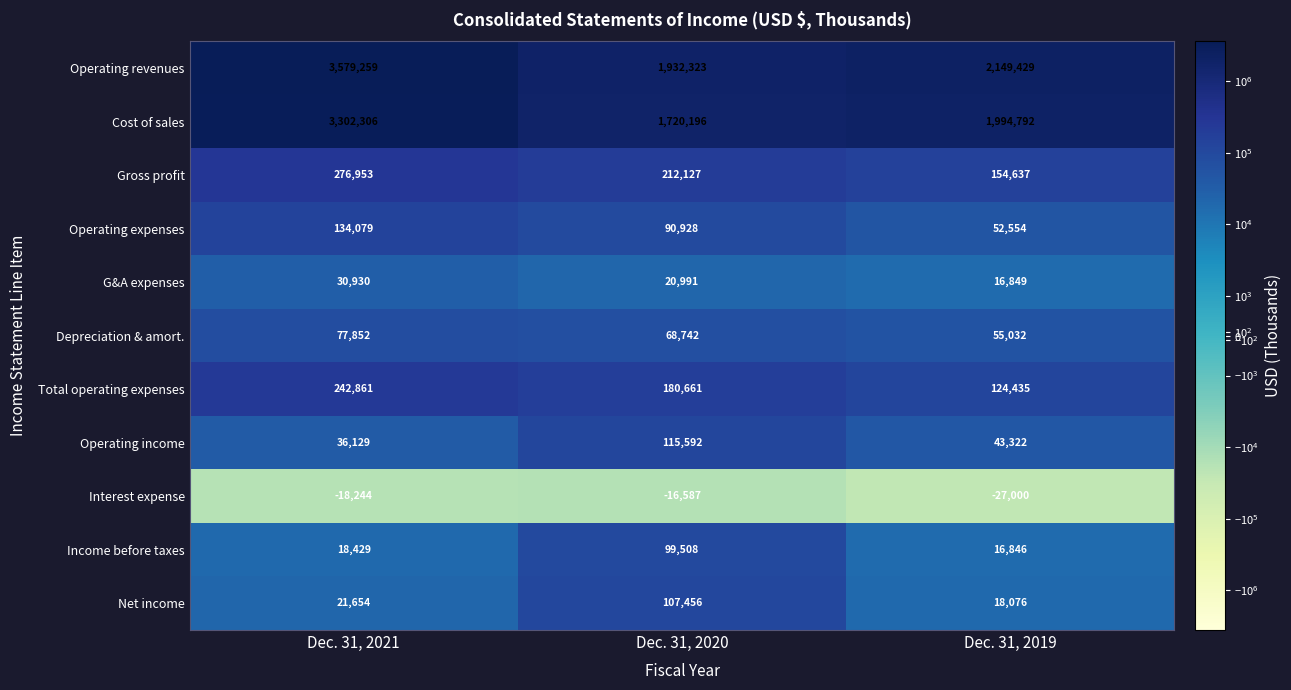

Which series changed the most between Dec. 31, 2021 and Dec. 31, 2019?

Operating revenues